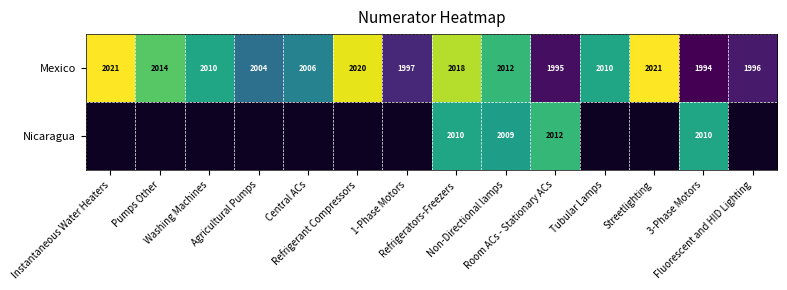

What is the lowest value of the Mexico series?

1994